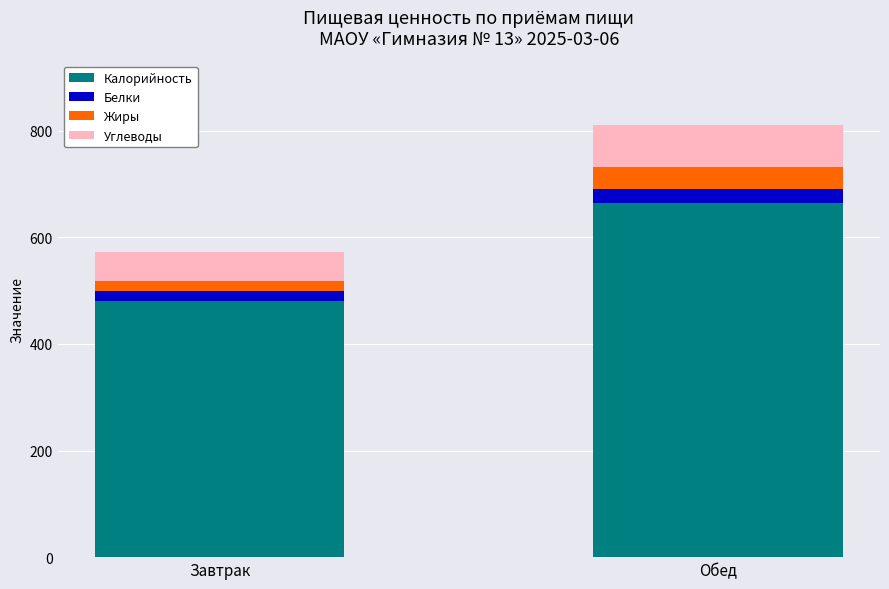

At which category is the sum across all series the highest?

Обед